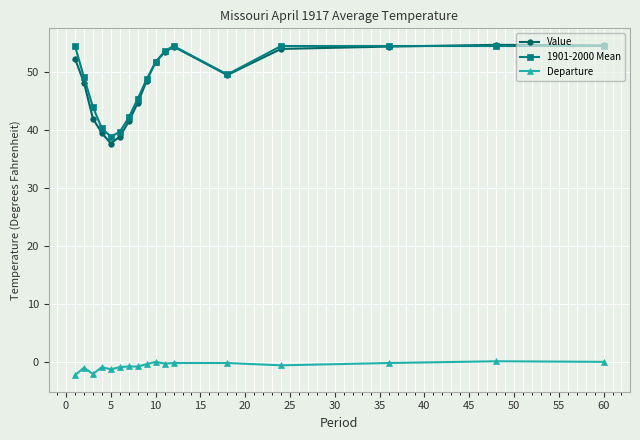

What is the maximum value shown in the chart?

54.7